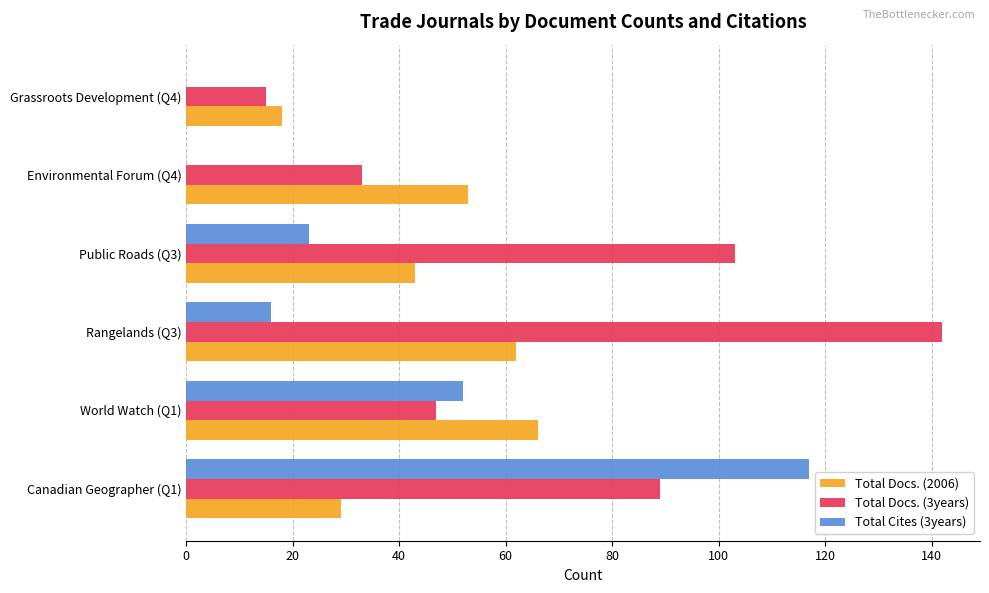

What is the sum of all Total Docs. (3years) values?

429